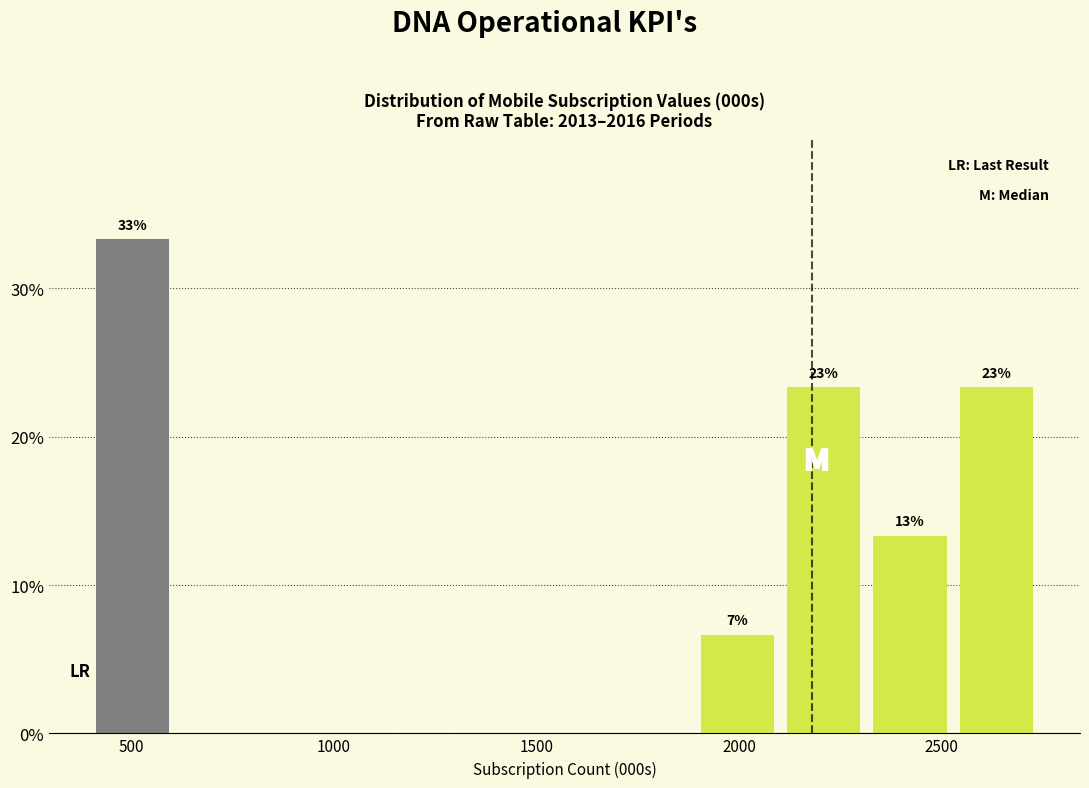

Which range on the x-axis has the tallest bar?

400 to 600